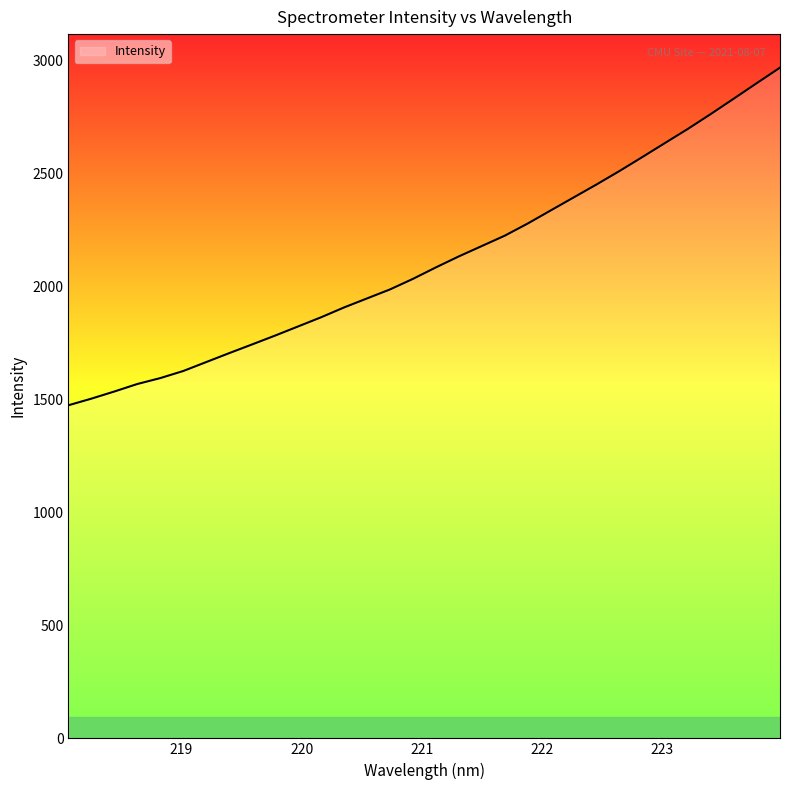

Does the chart display data point markers on the line(s)?

No